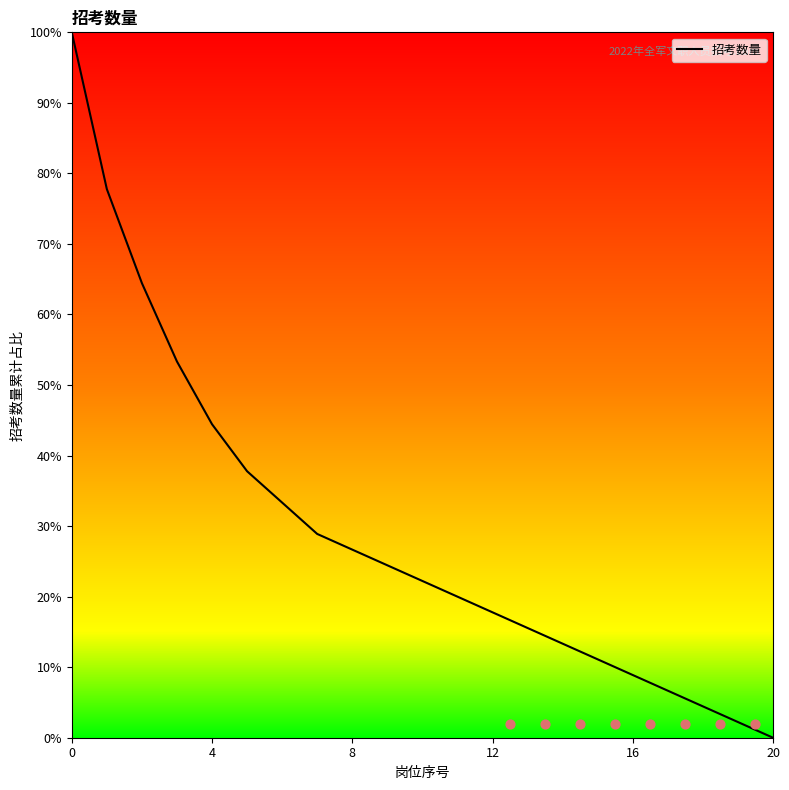

What is the change in value from 8 to 16?

-17.8